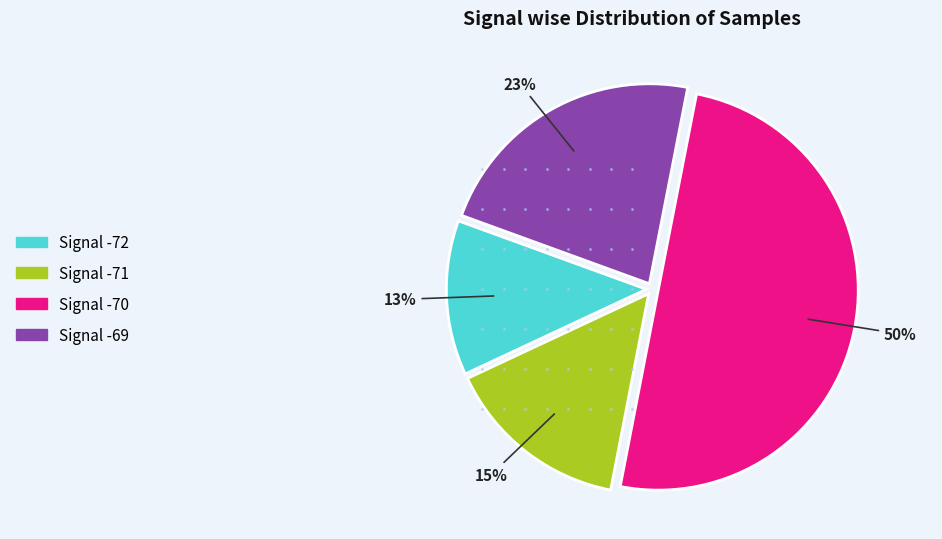

To the nearest percent, what is the difference between the largest and smallest slice percentages?

37%